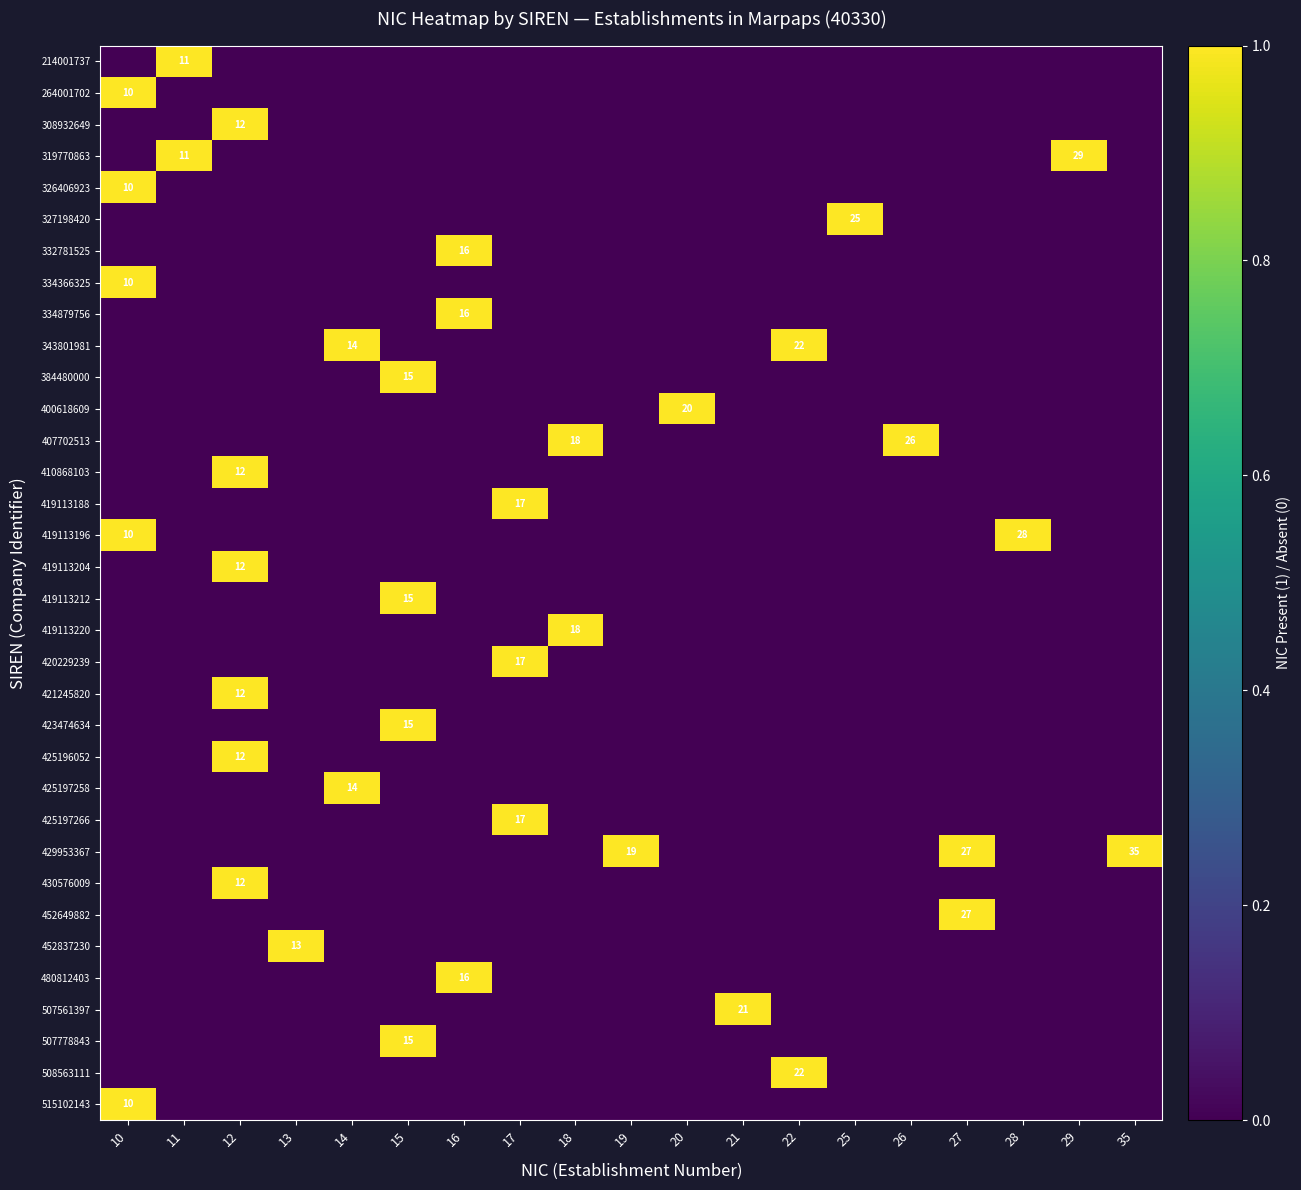

Between 17 and 21, which is larger?

17